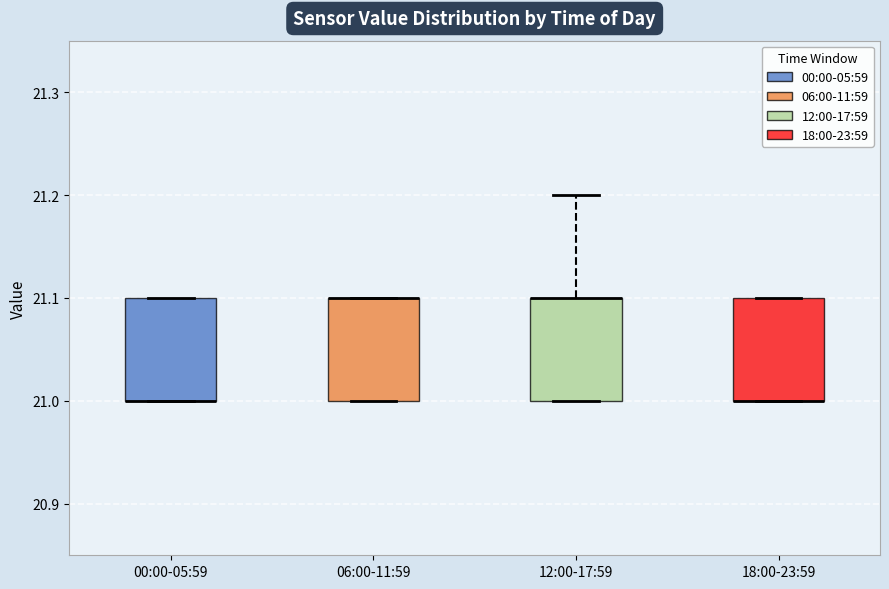

Reading left to right, read every box against the y-axis: the position of its median line, the range the box covers, and the ends of its whiskers. The values are not printed on the chart, so give them approximately, as read against the axis.

00:00-05:59: median 21.0 (drawn on the box's lower edge), box 21.0 to 21.1, whiskers 21.0 to 21.1
06:00-11:59: median 21.1 (drawn on the box's upper edge), box 21.0 to 21.1, whiskers 21.0 to 21.1
12:00-17:59: median 21.1 (drawn on the box's upper edge), box 21.0 to 21.1, whiskers 21.0 to 21.2
18:00-23:59: median 21.0 (drawn on the box's lower edge), box 21.0 to 21.1, whiskers 21.0 to 21.1